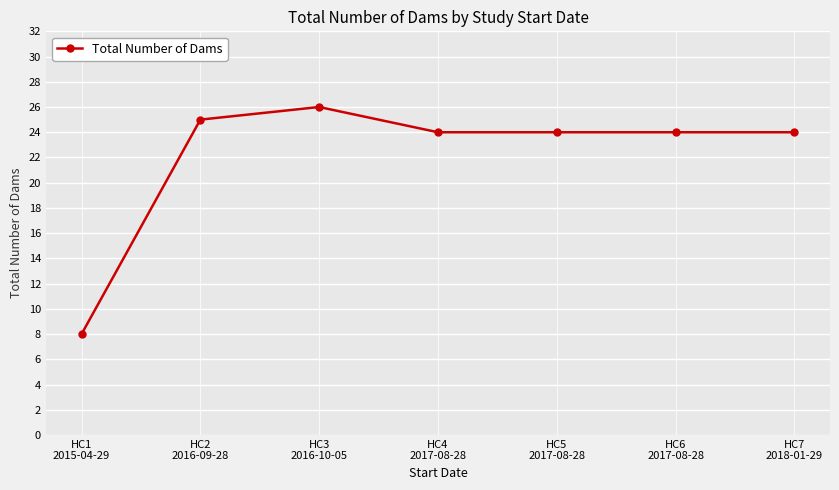

Reading right to left, what are all the values shown in this chart?

24	24	24	24	26	25	8